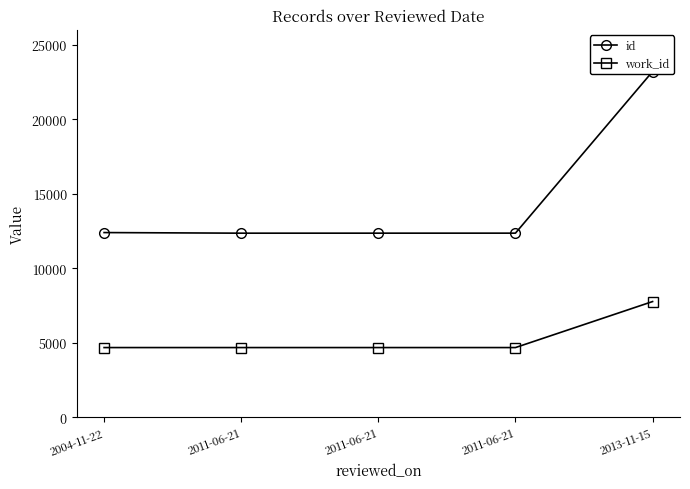

What is the difference between the highest and lowest values at 2011-06-21?

7671